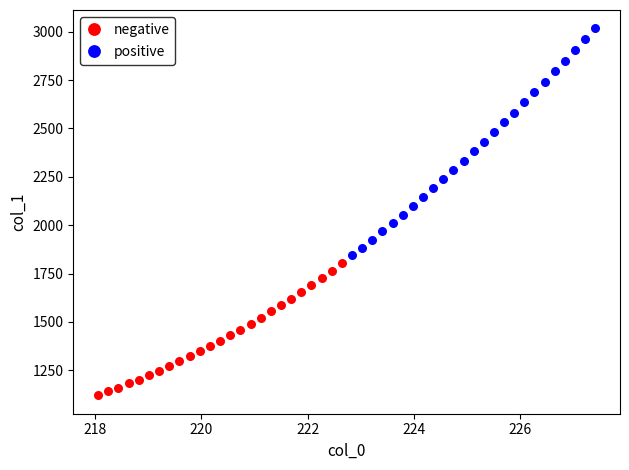

Which series reaches the maximum Y coordinate?

positive